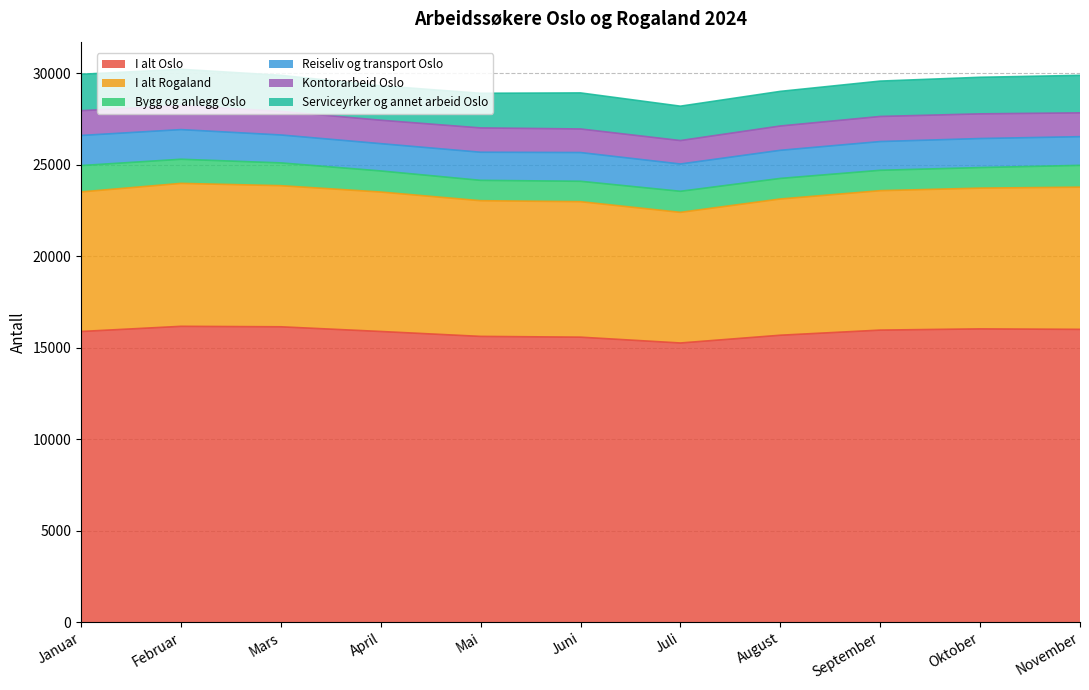

What are all the series names shown in the legend?

I alt Oslo, I alt Rogaland, Bygg og anlegg Oslo, Reiseliv og transport Oslo, Kontorarbeid Oslo, Serviceyrker og annet arbeid Oslo